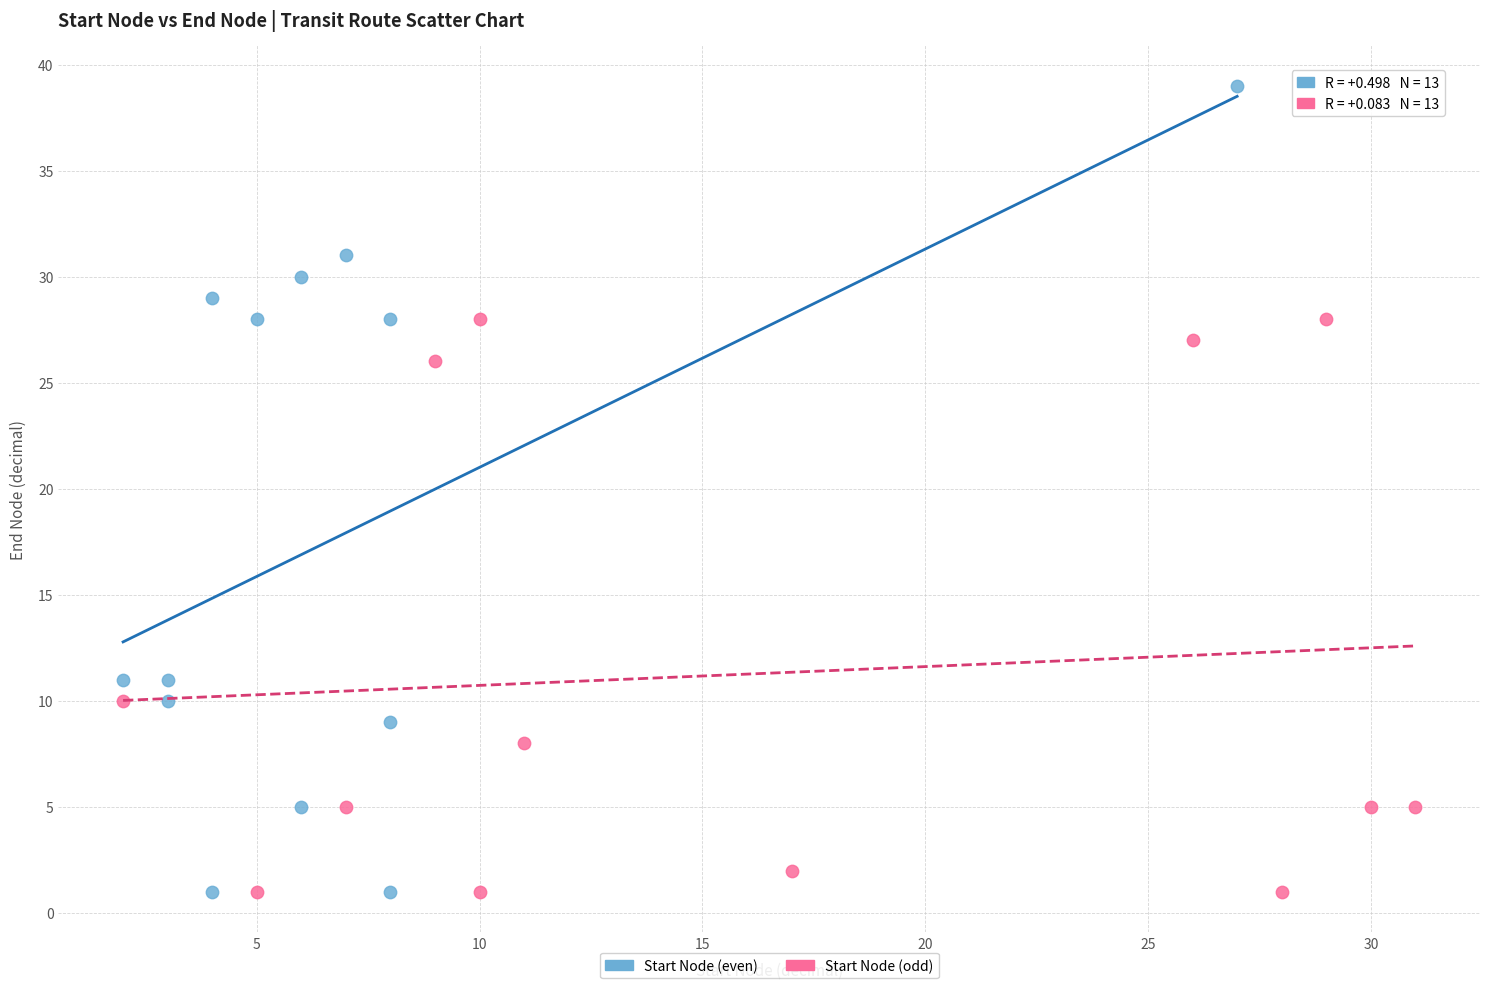

Which series contains the highest Y value?

Start Node (even)